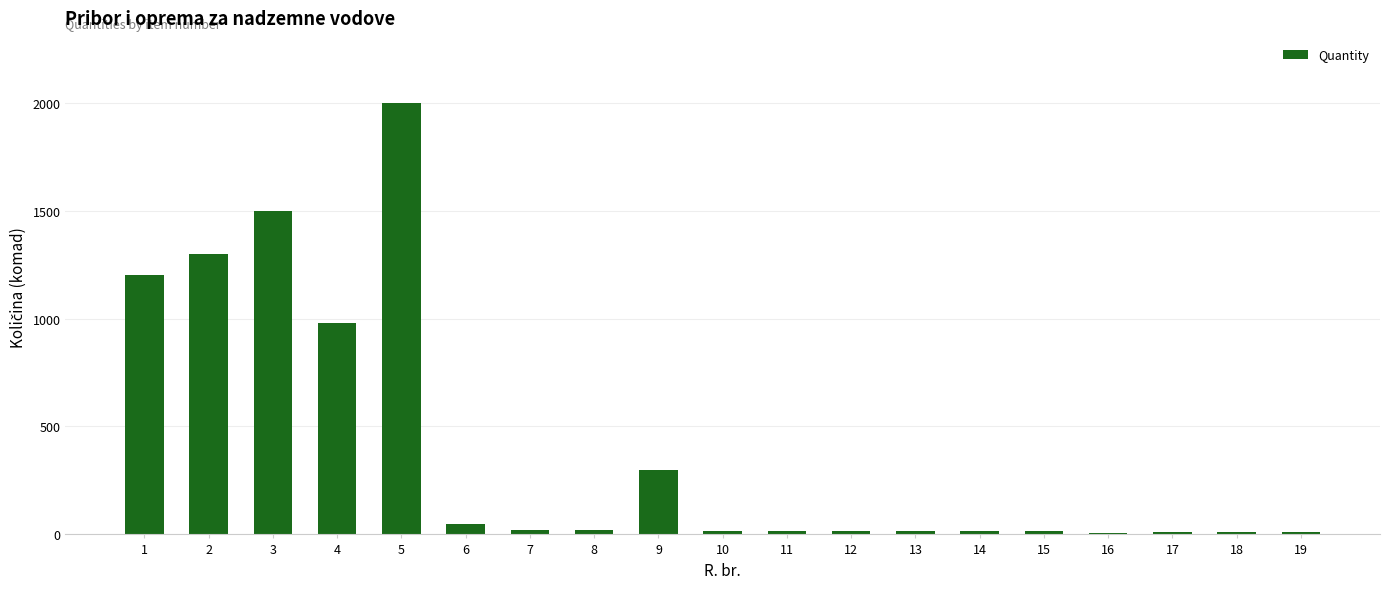

What is the average value?

394